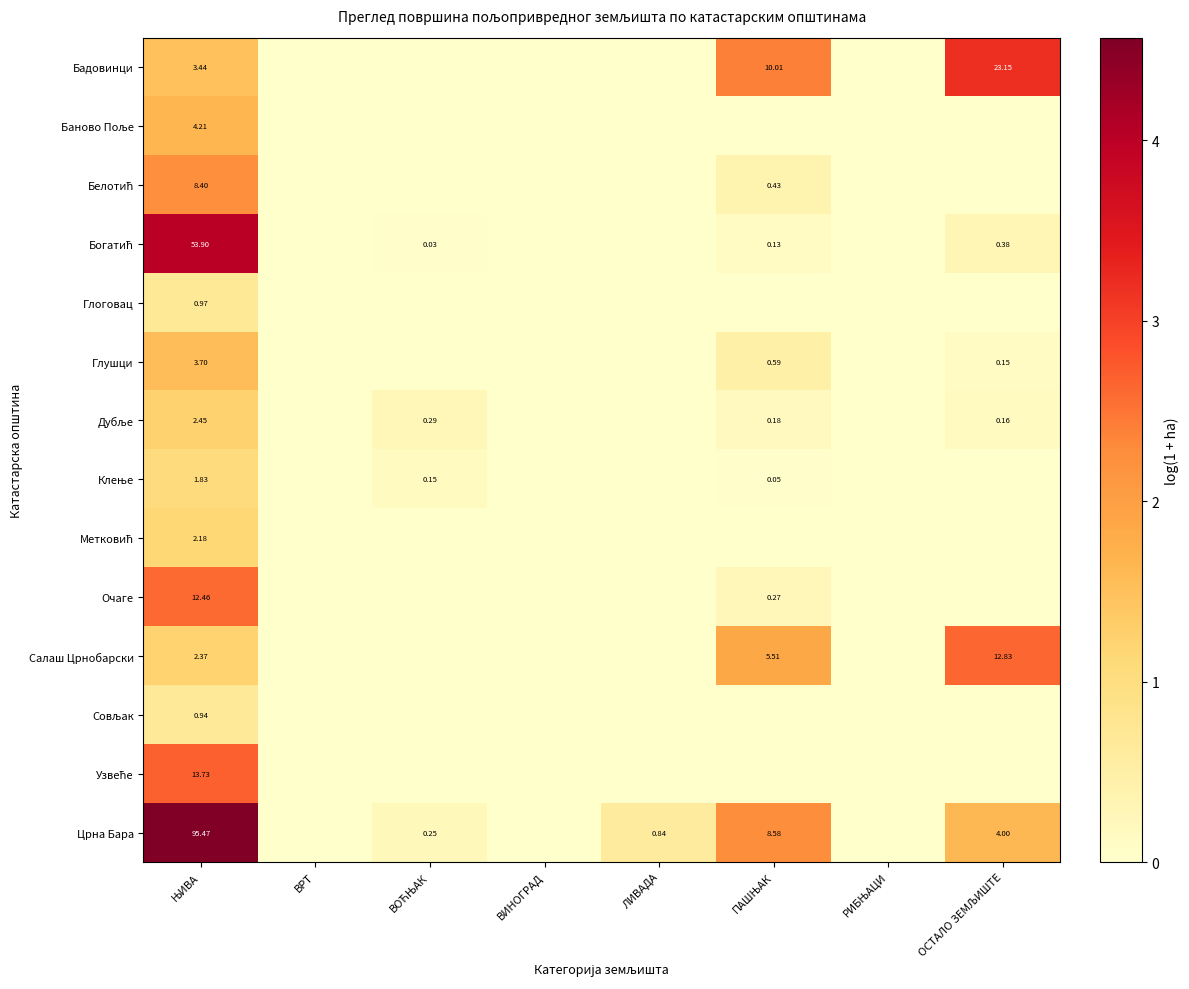

What is the spread (max minus min) of values at ВОЋЊАК?

0.3